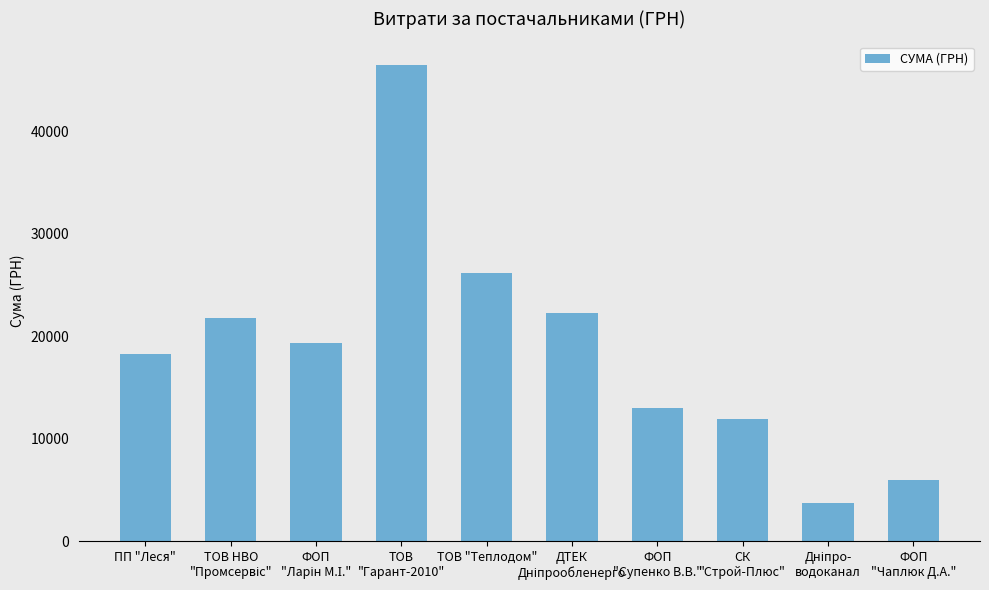

Does the chart contain any negative values?

No